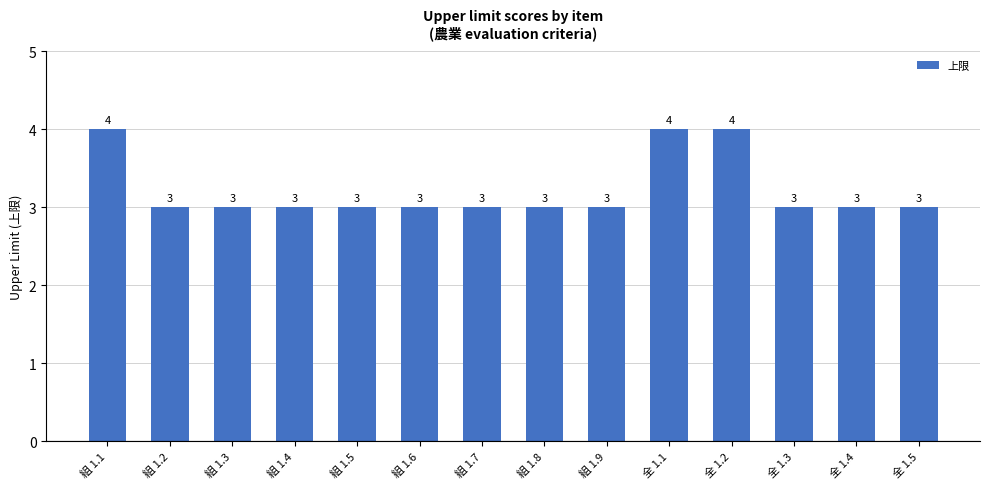

What is the sum of the values at 全 1.4 and 組 1.9?

6